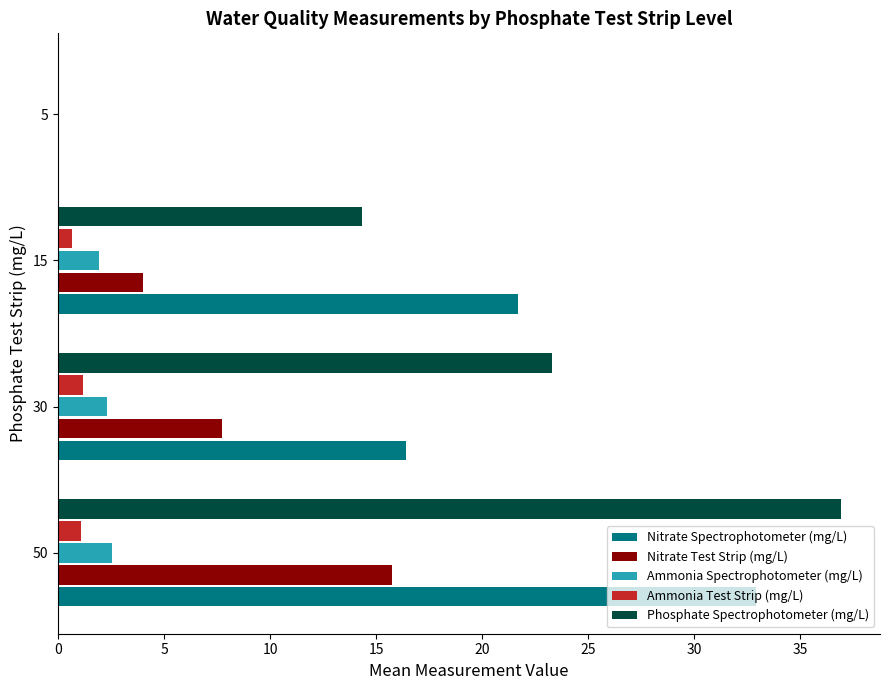

What is the greatest value displayed?

36.9